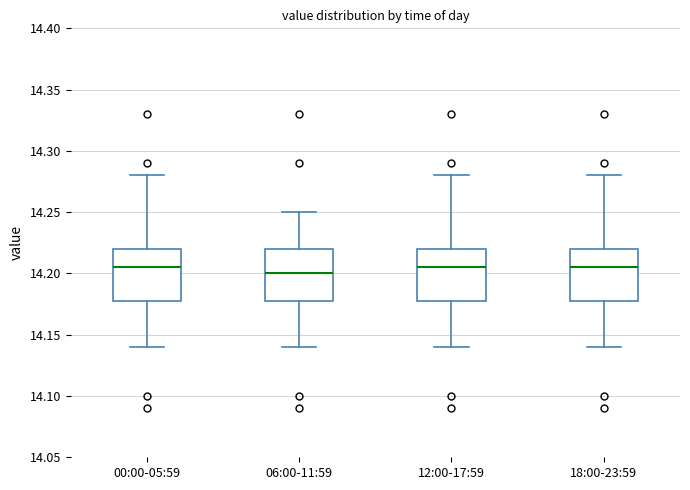

Where does the upper whisker of the box for 18:00-23:59 end on the y-axis? The values are not printed on the chart, so give them approximately, as read against the axis.

14.280